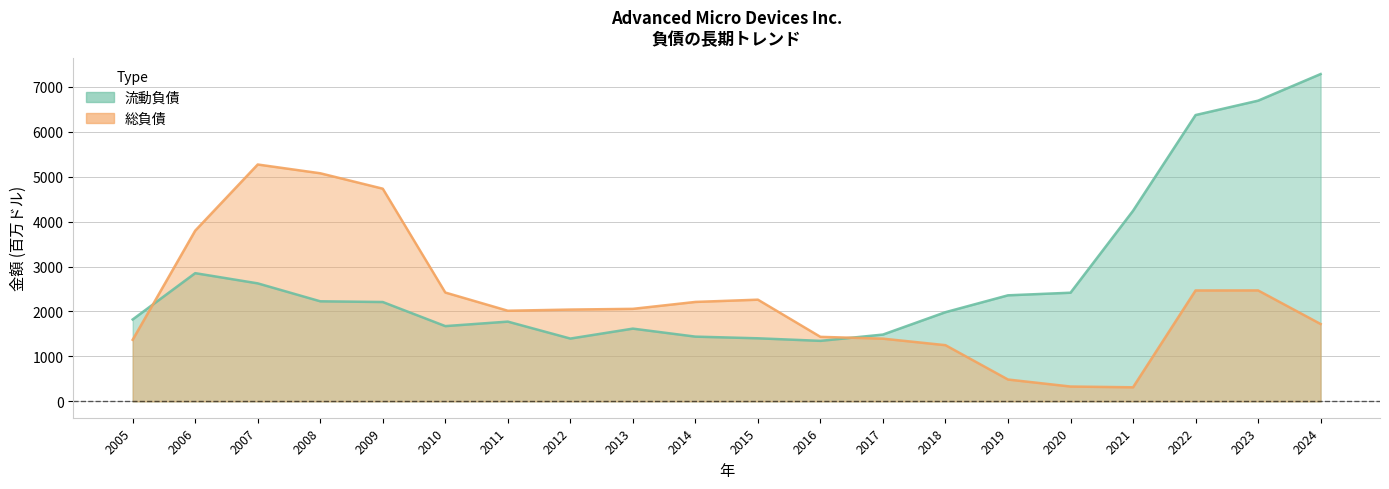

At how many categories does at least one series exceed 4355?

6